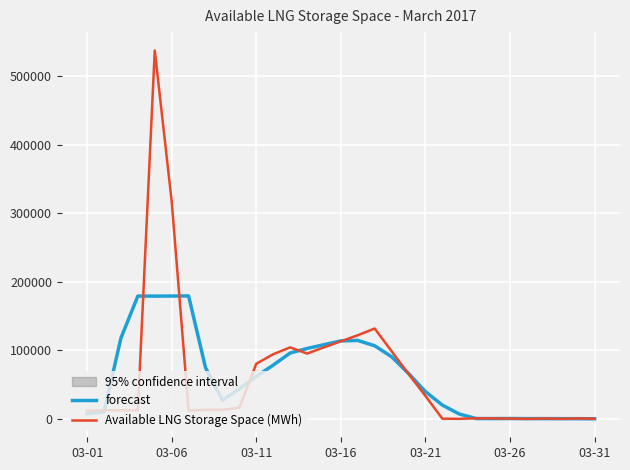

What is the minimum value for Available LNG Storage Space (MWh)?

136.5